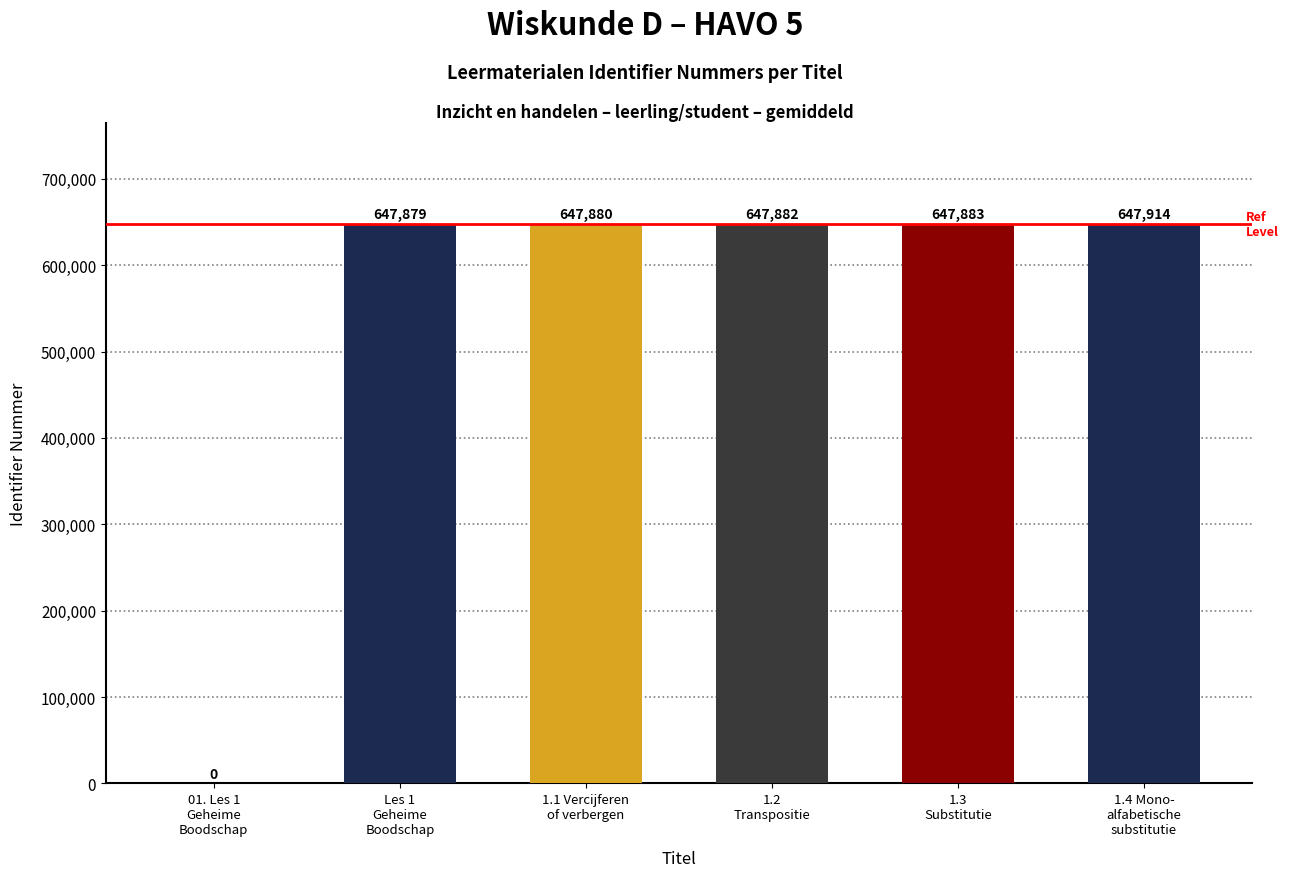

What is the sum of all values?

3239438